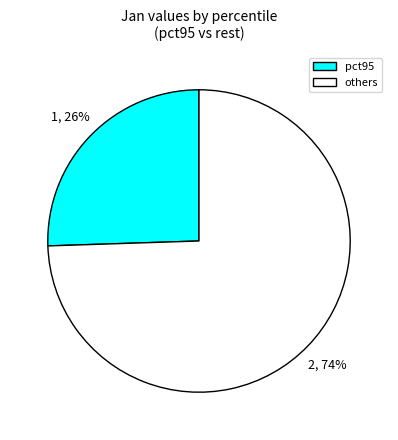

To the nearest percent, what is the average slice percentage?

50%